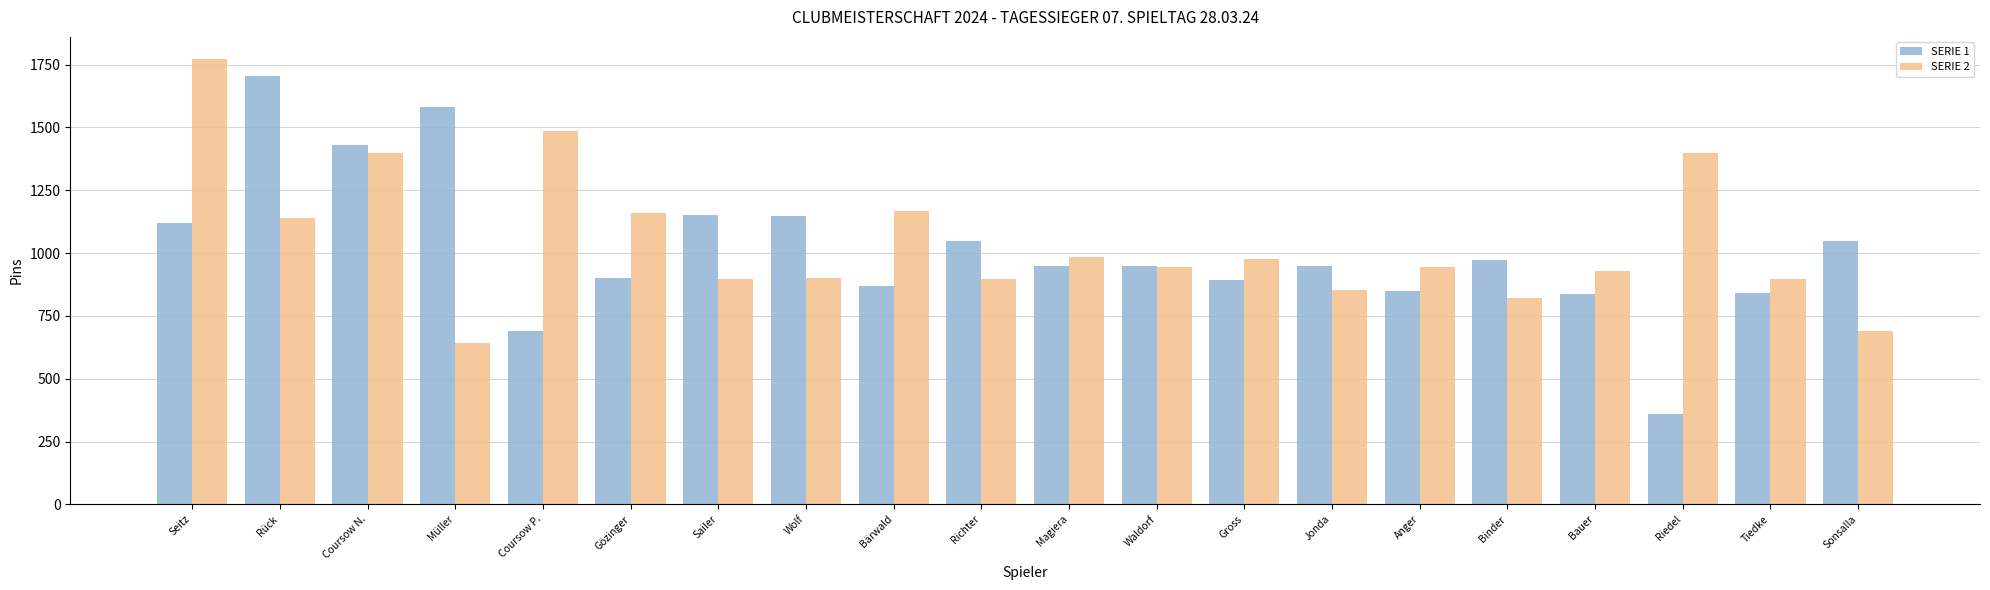

What is the maximum value shown in the chart?

1772